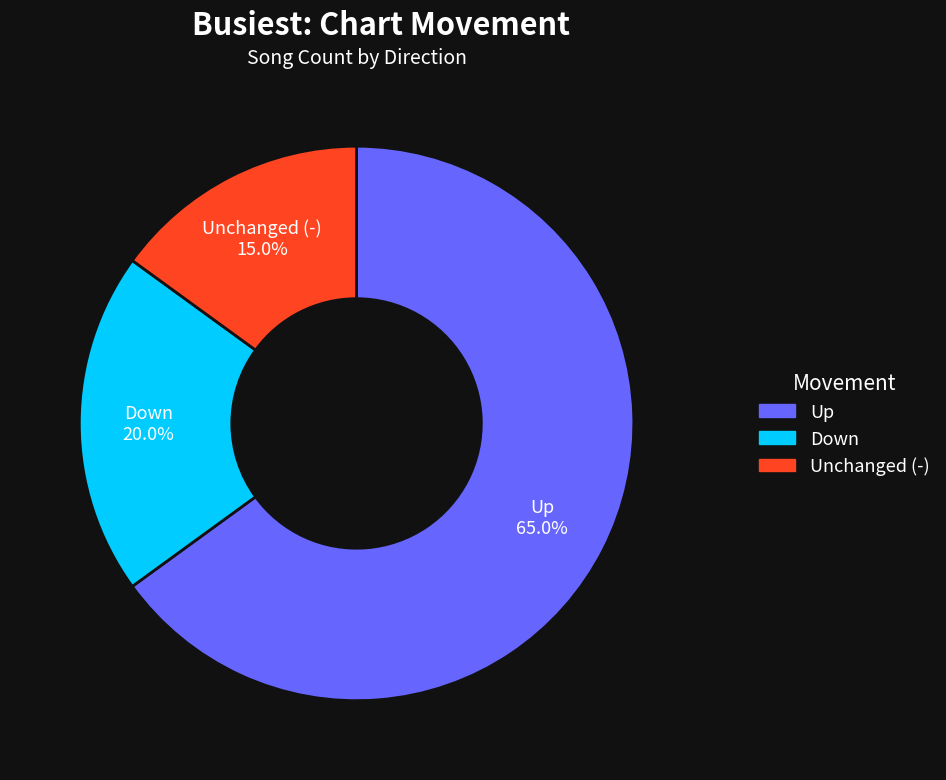

Which slice is the smallest?

Unchanged (-)